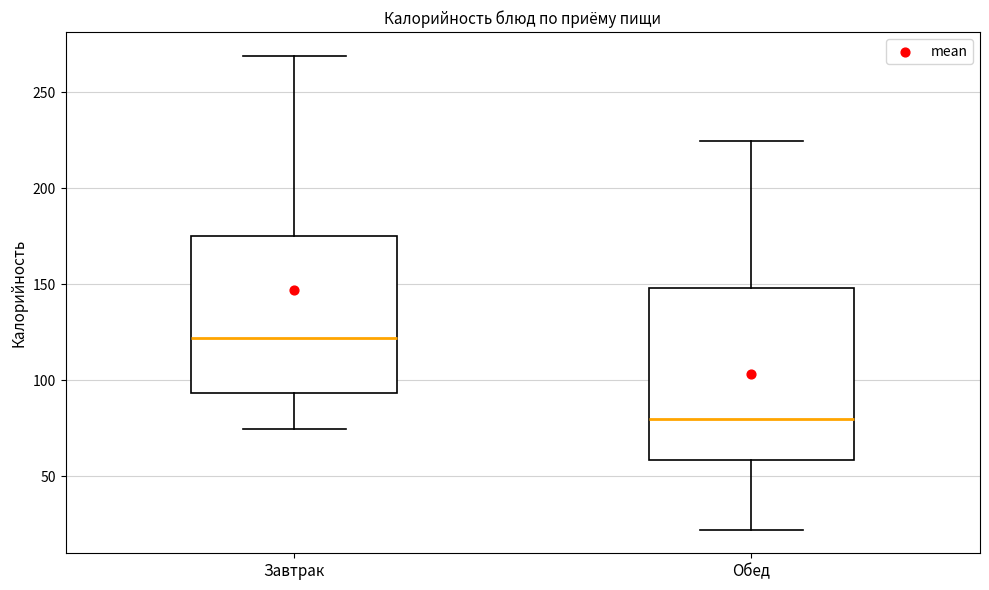

Reading left to right, transcribe this box plot: for each box, give where its median line is, the range the box spans, and where its two whiskers end, as read against the y-axis. The values are not printed on the chart, so give them approximately, as read against the axis.

Завтрак: median 120, box 95 to 175, whiskers 75 to 270
Обед: median 80, box 60 to 150, whiskers 20 to 225